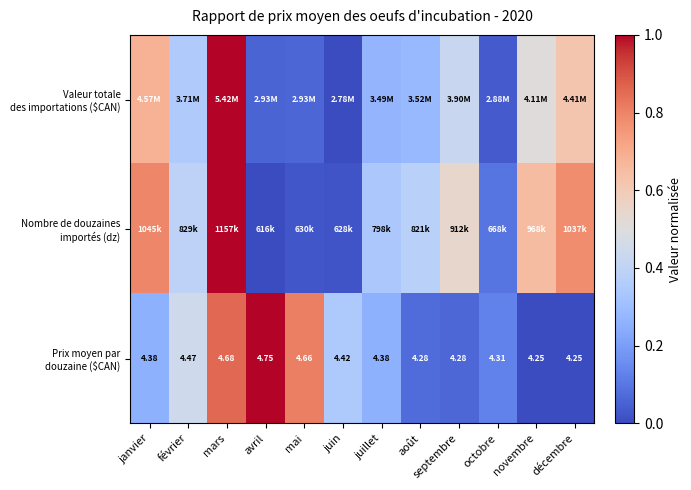

What is the difference between the second highest and second lowest values in the Nombre de douzaines importés (dz) series?

0.8